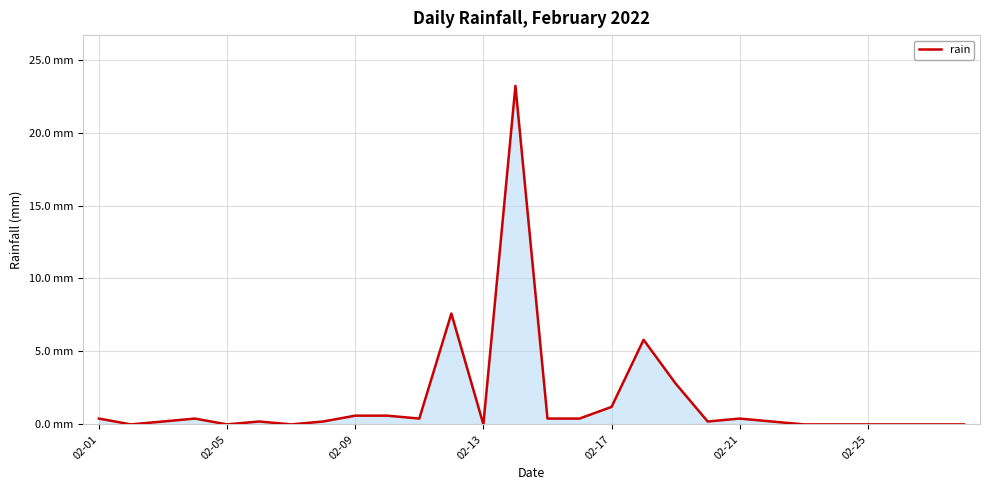

Does the chart display data point markers on the line(s)?

No